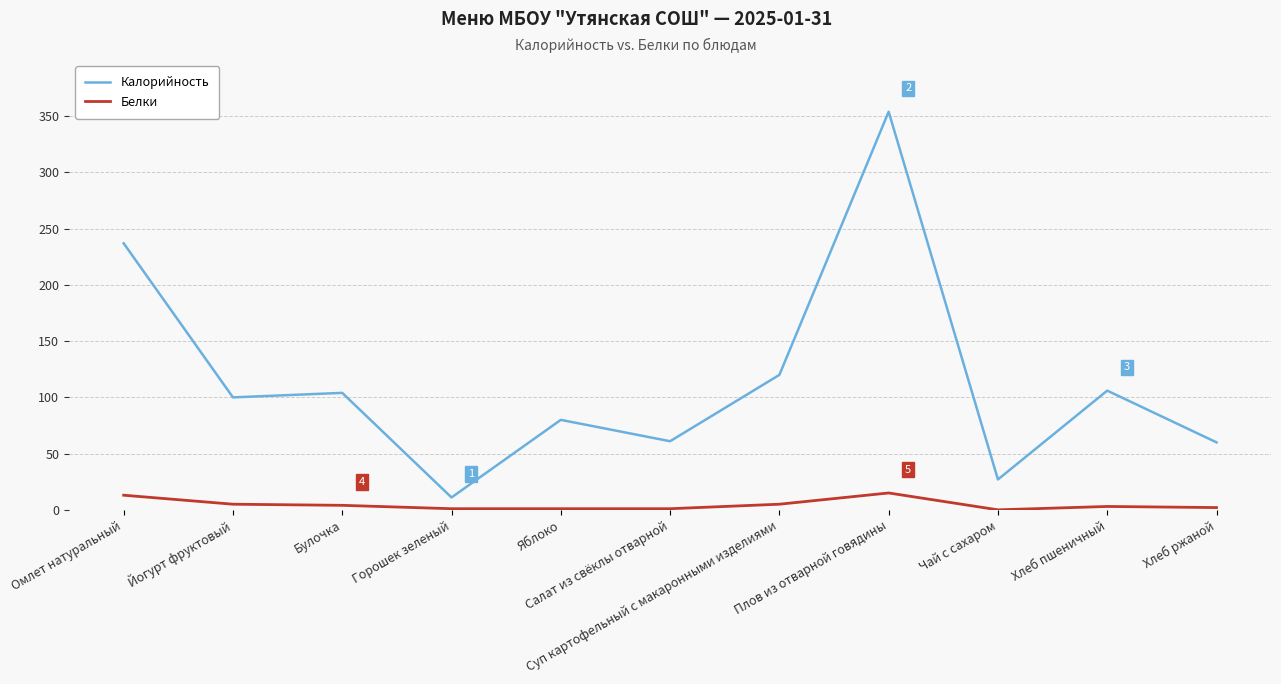

What is the difference between the maximum and minimum values in the Белки series?

15